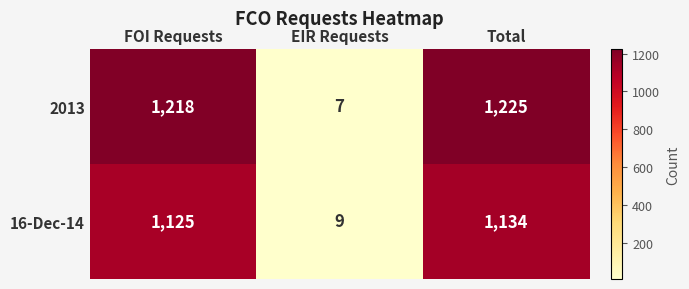

What is the sum of all 16-Dec-14 values?

2268